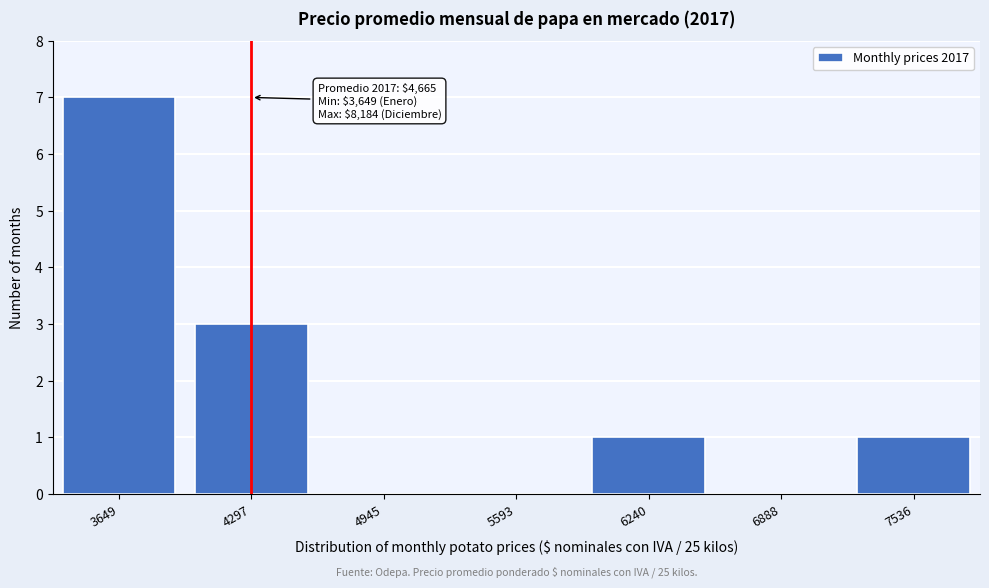

Reading left to right, list all the values displayed in this chart.

3649=7	4297=3	4945=0	5593=0	6240=1	6888=0	7536=1